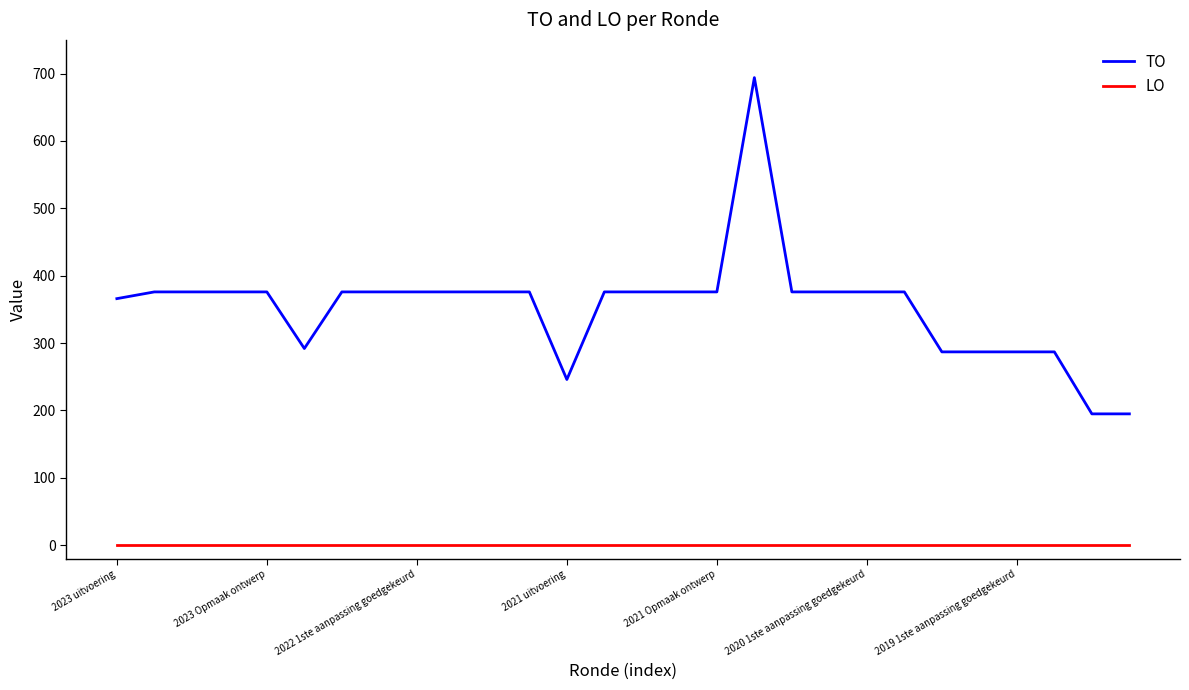

Which series has the largest range (max minus min)?

TO